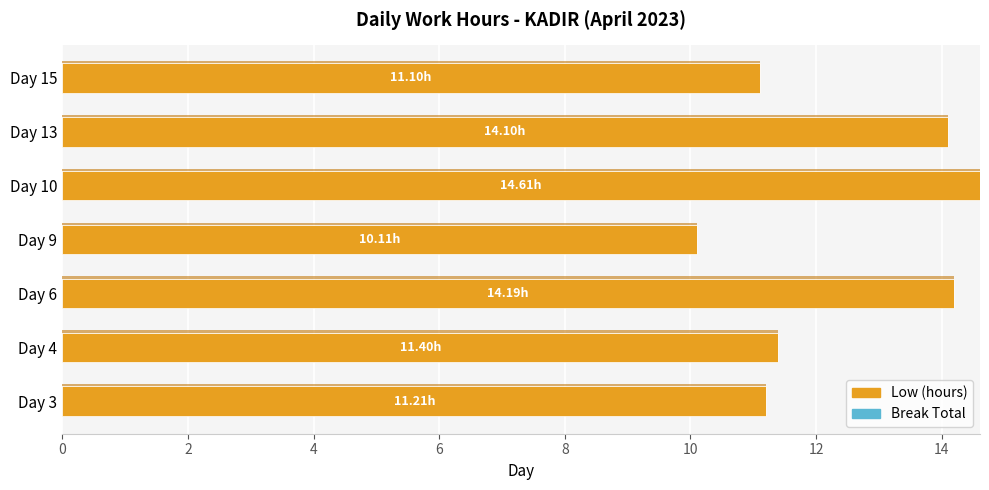

What is the difference between the maximum and minimum values?

4.5